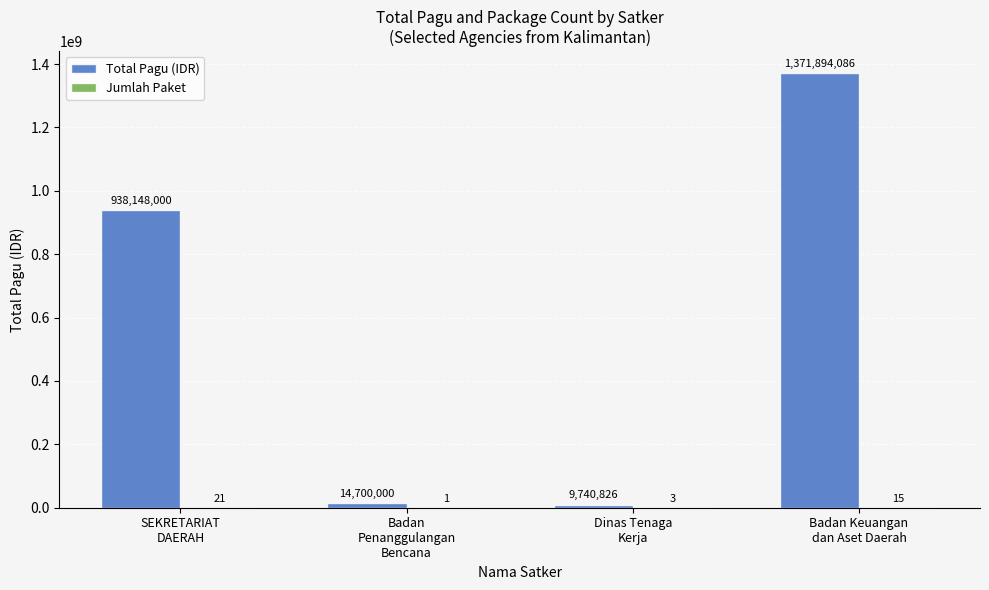

Read the Total Pagu (IDR) value at Dinas Tenaga
Kerja.

9740826